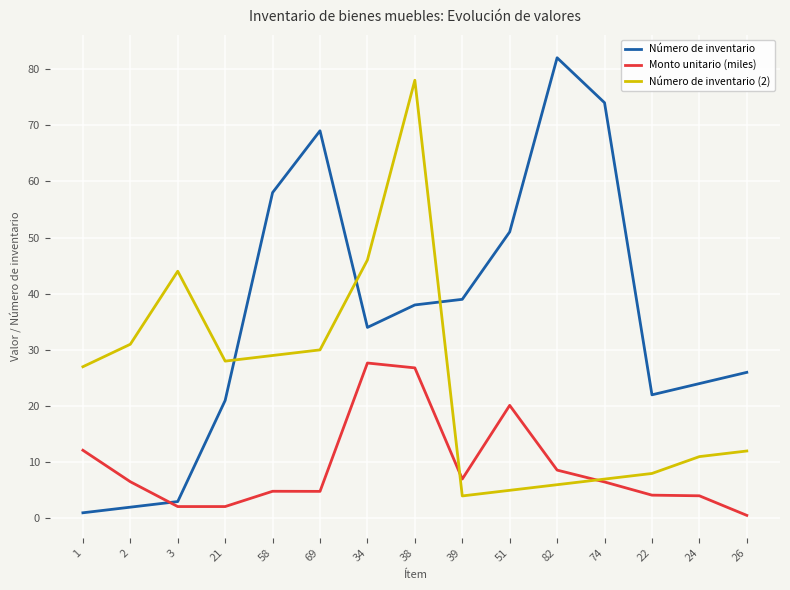

The Monto unitario (miles) series shows 27.7 at 34. True or false?

True